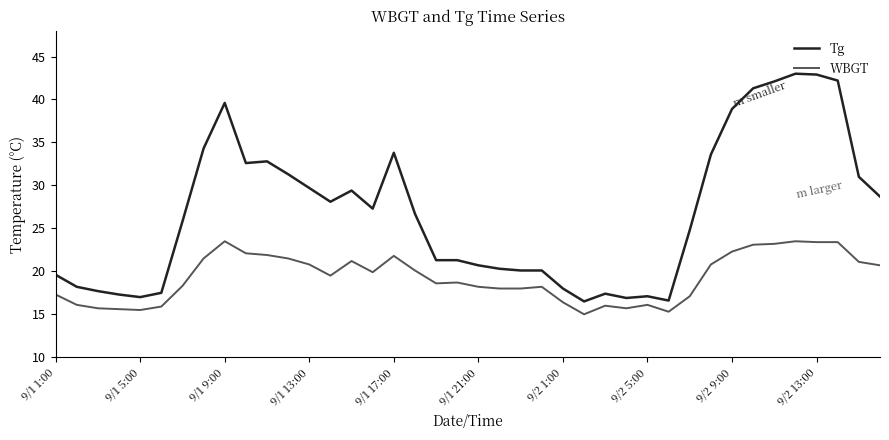

True or false: Tg and WBGT intersect in this chart.

False